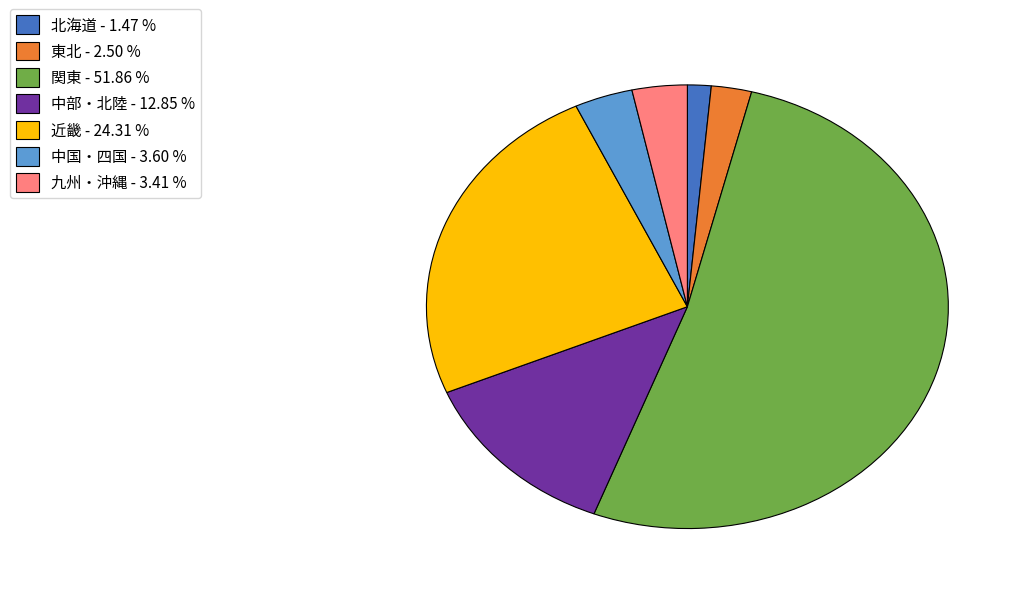

The 関東 slice represents 52% of the pie. True or false?

True